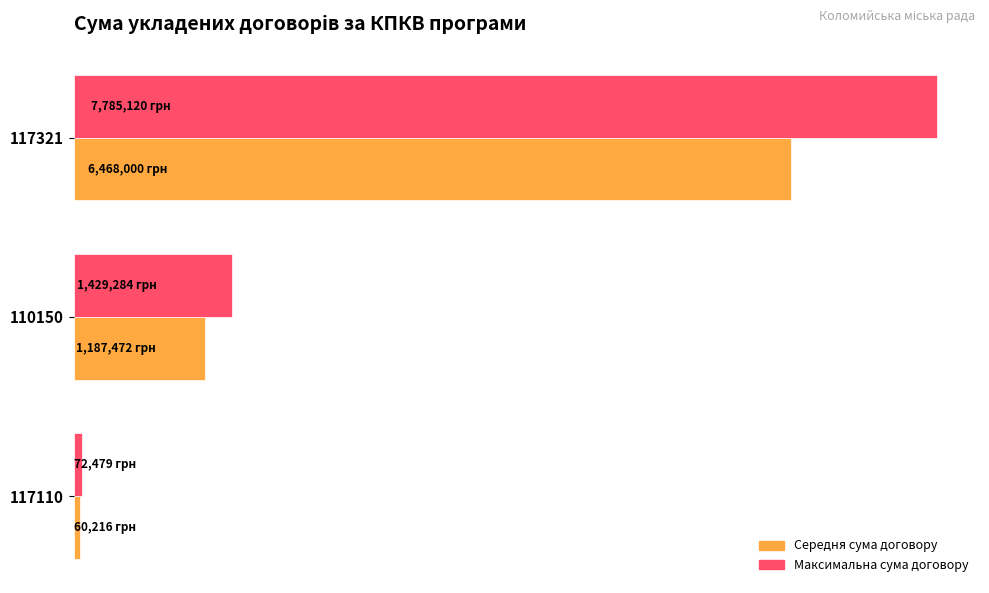

What are all the series names shown in the legend?

Середня сума договору, Максимальна сума договору